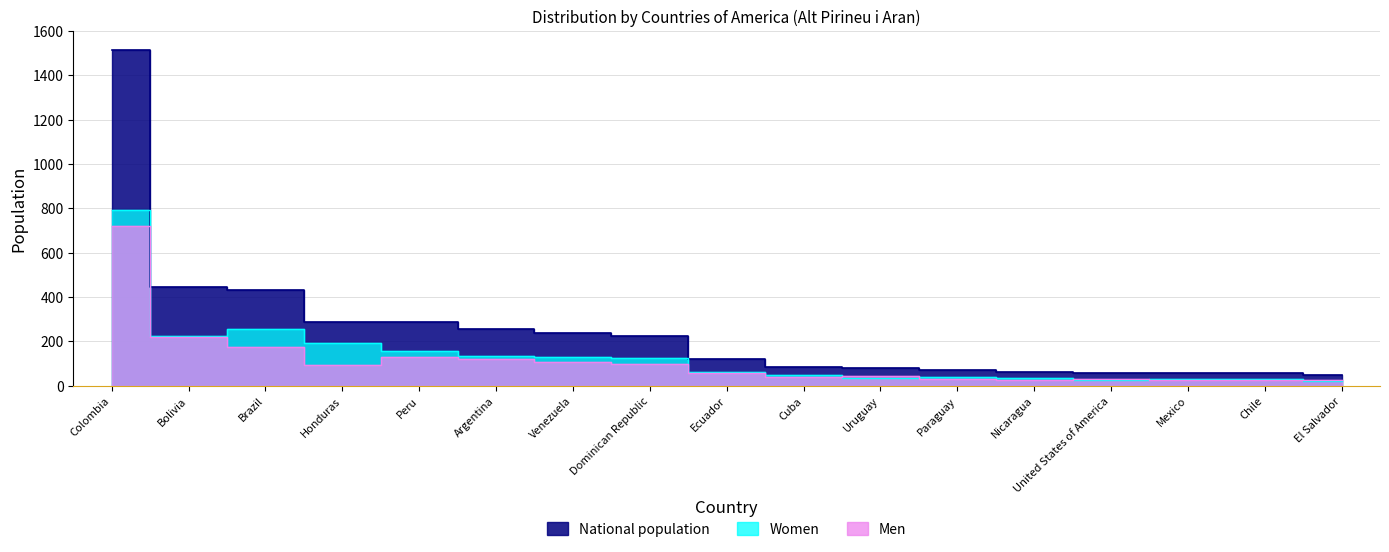

True or false: Men has more than 0 interior local peaks.

True